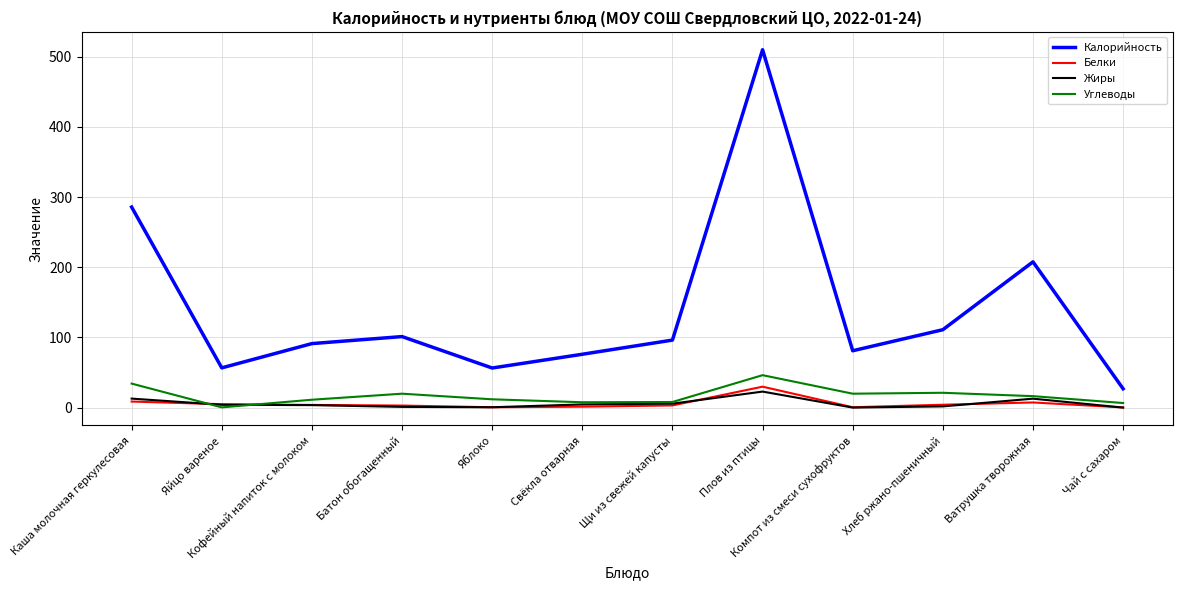

Between Яйцо вареное and Кофейный напиток с молоком, which series saw the biggest shift?

Калорийность